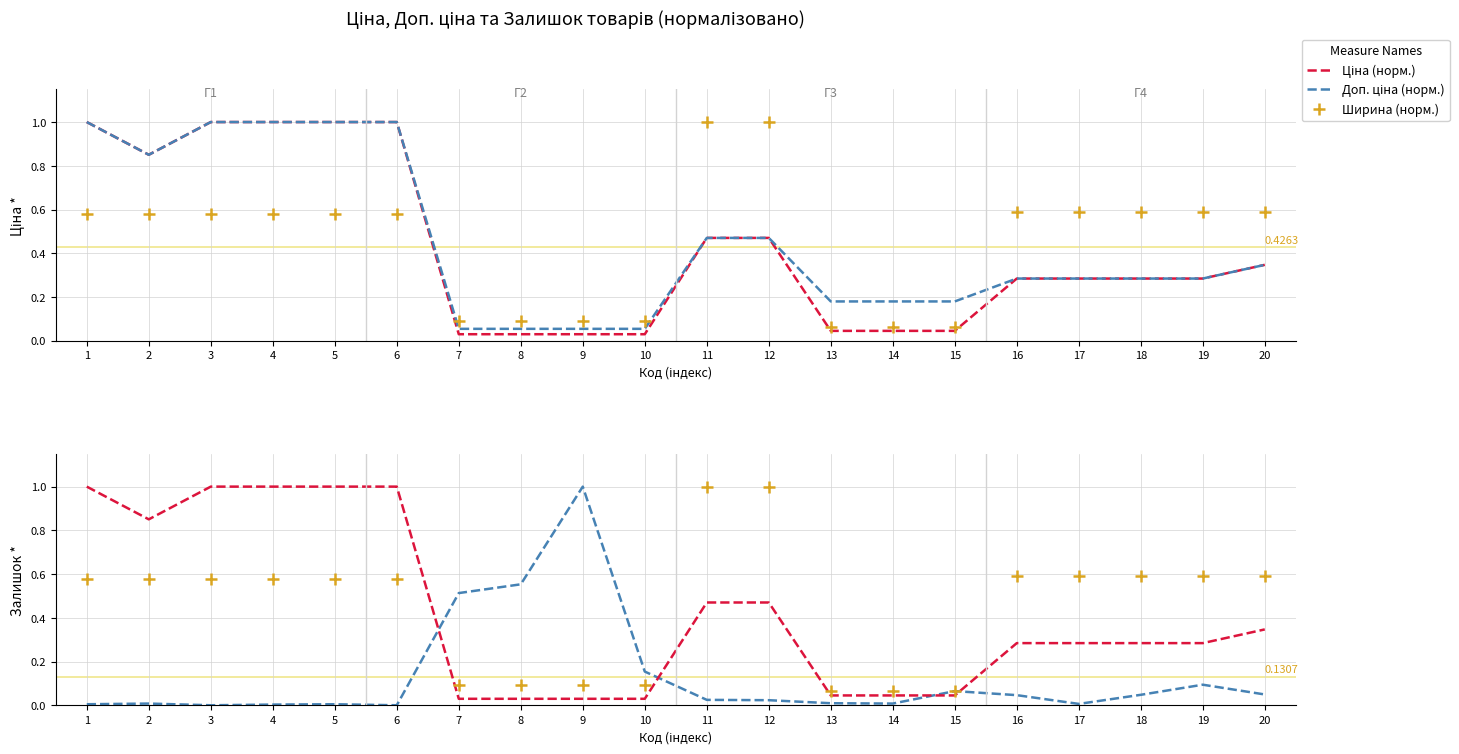

Which series changed the most between 5 and 14?

Ціна (норм.)